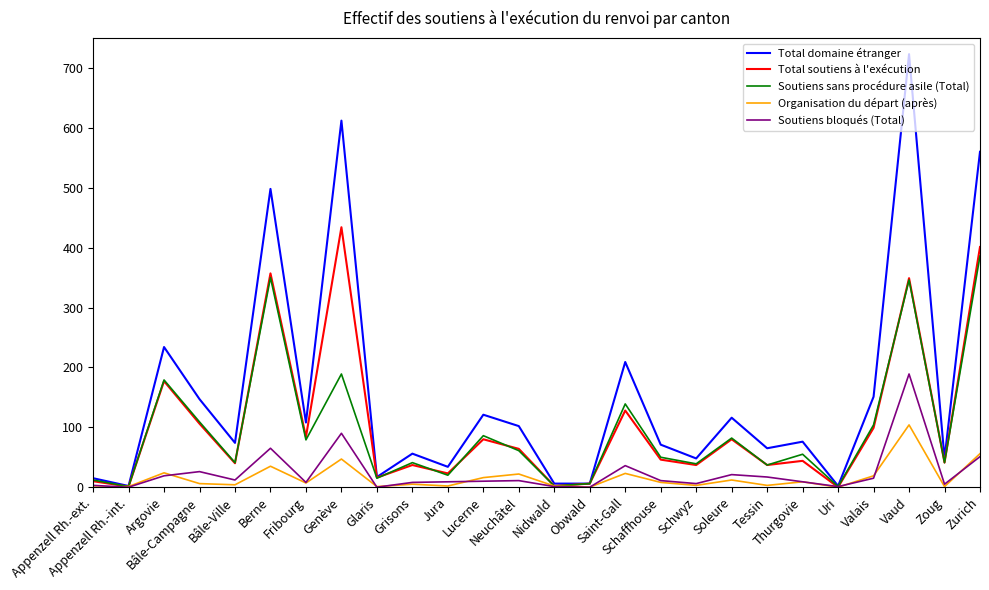

How many series are shown in this chart?

5